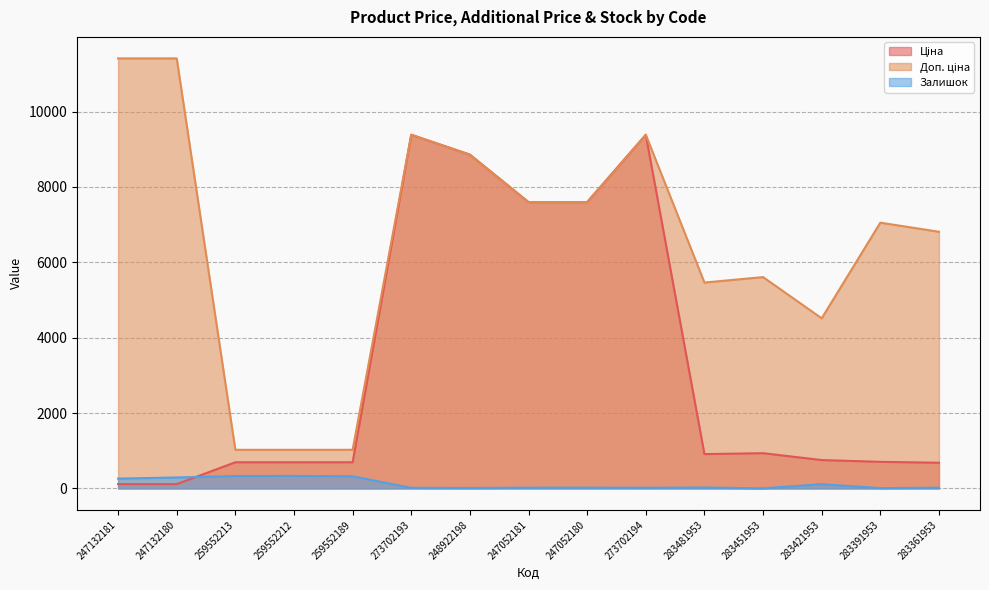

Where does the Залишок series first go above 21?

247132181